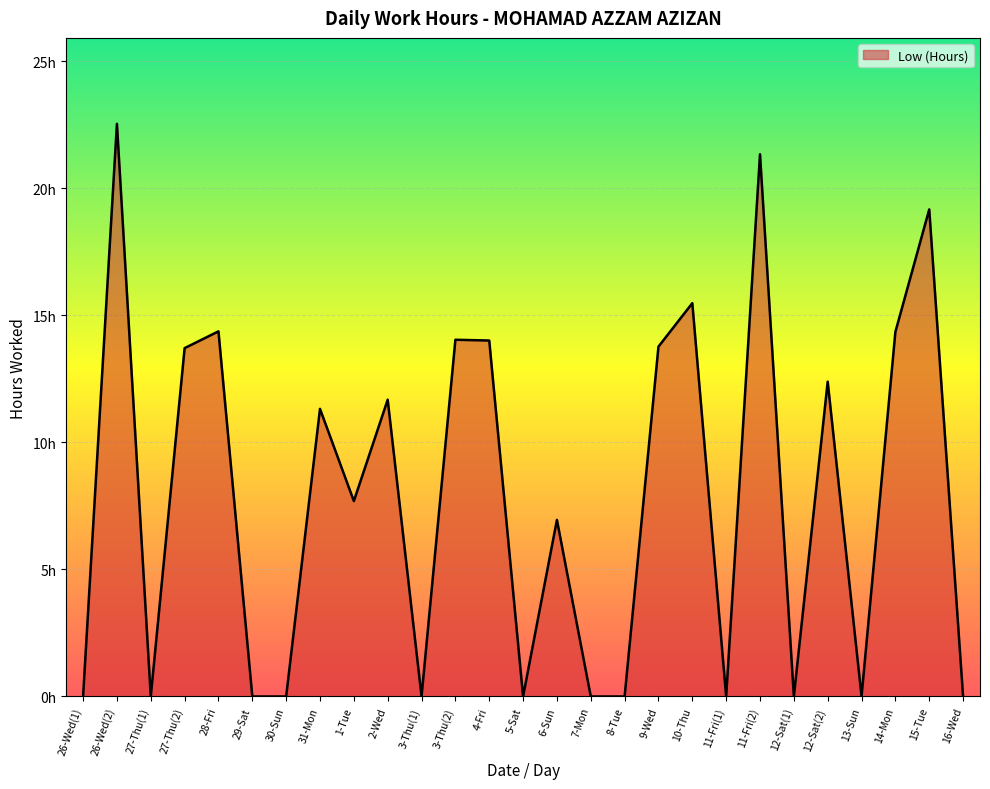

At which category does the data reach its first local valley?

27-Thu(1)